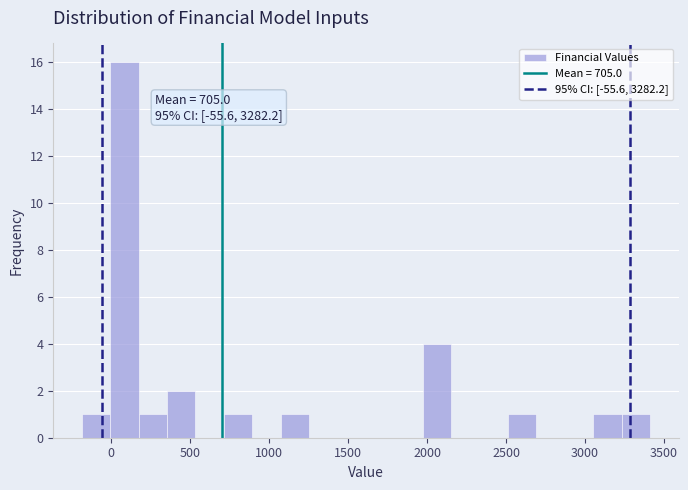

Around what value on the x-axis is the tallest bar? Give the approximate position of its centre, as read against the axis.

100